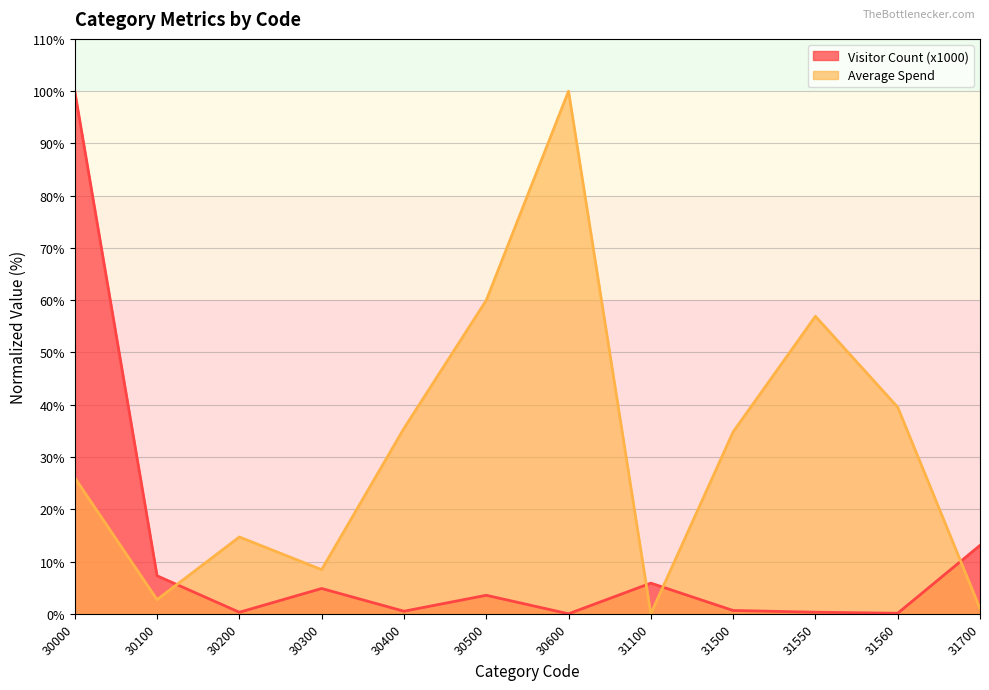

How many lines are shown in the chart?

2